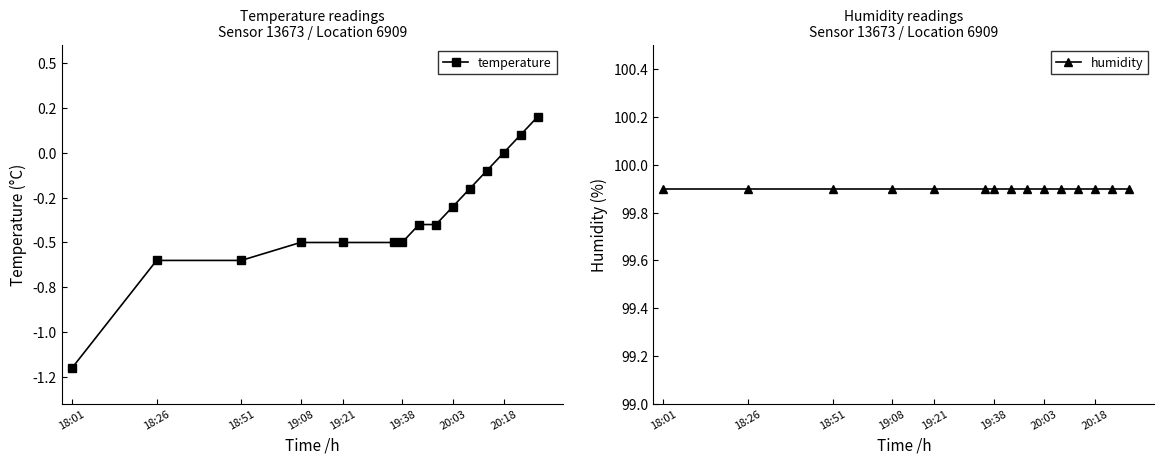

How many data points does each series have?

15